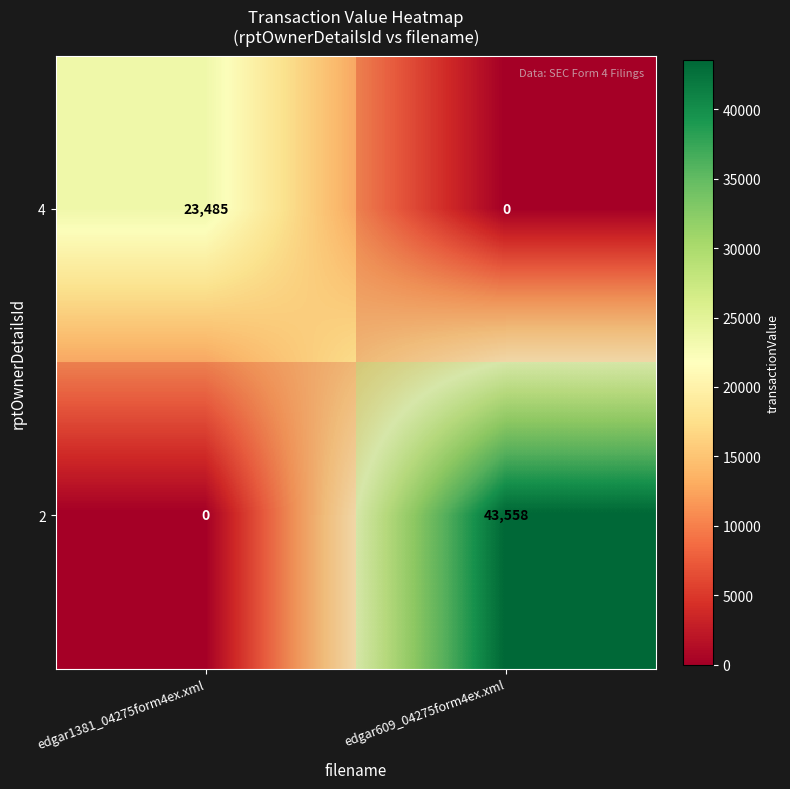

Which category has the lowest value in the 2 series?

edgar1381_04275form4ex.xml